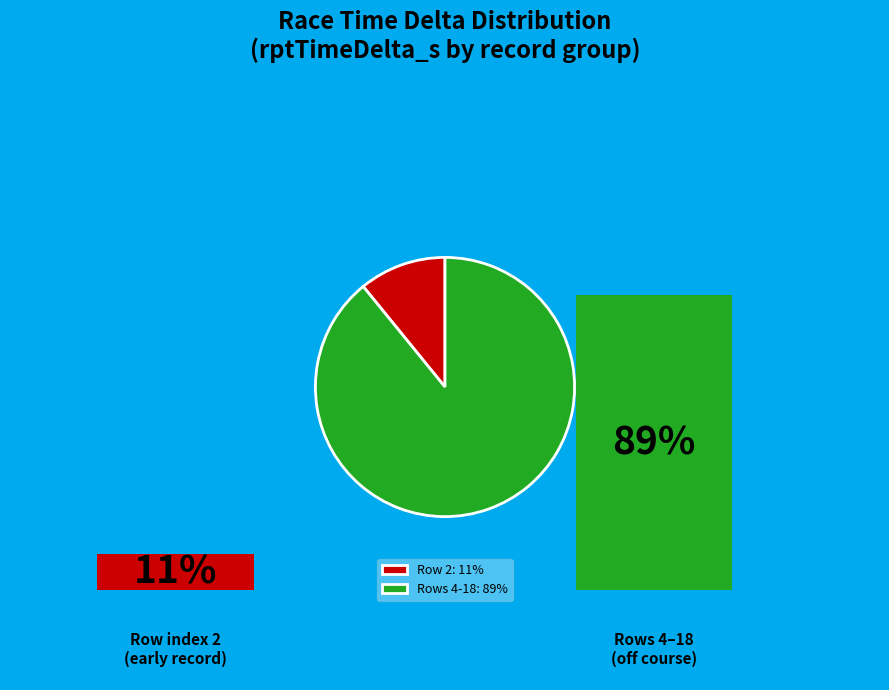

Approximately how many times larger is the value at Rows 4-18: 89% compared to Row 2: 11%?

8.2